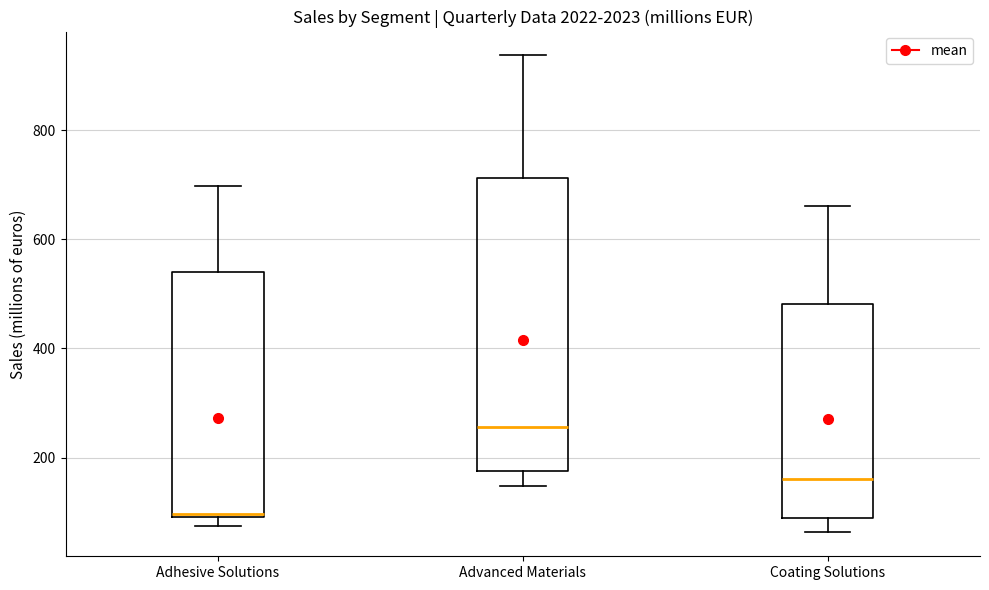

Reading left to right, transcribe this box plot: for each box, give where its median line is, the range the box spans, and where its two whiskers end, as read against the y-axis. The values are not printed on the chart, so give them approximately, as read against the axis.

Adhesive Solutions: median 100, box 100 to 540, whiskers 80 to 700
Advanced Materials: median 260, box 180 to 720, whiskers 140 to 940
Coating Solutions: median 160, box 80 to 480, whiskers 60 to 660